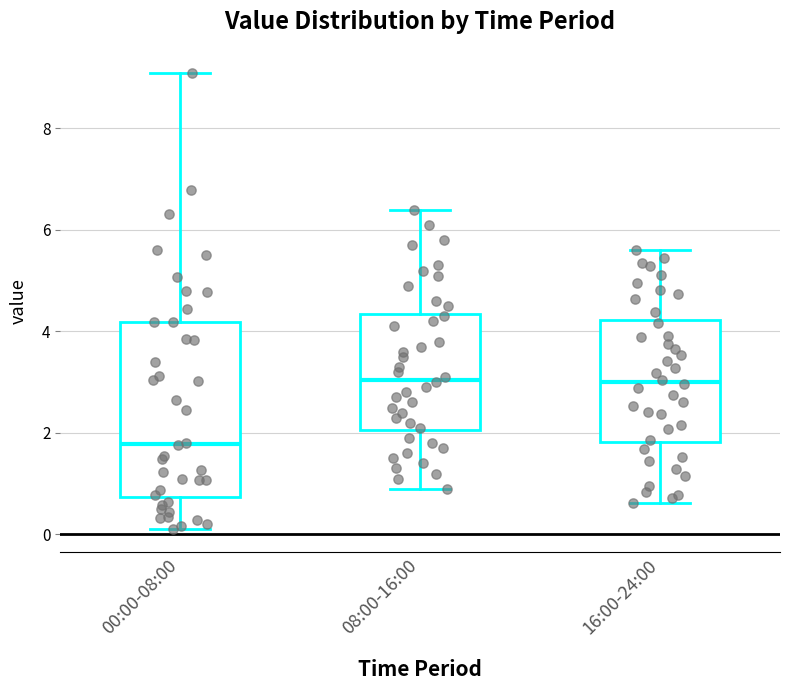

Which box has the lowest median line?

00:00-08:00